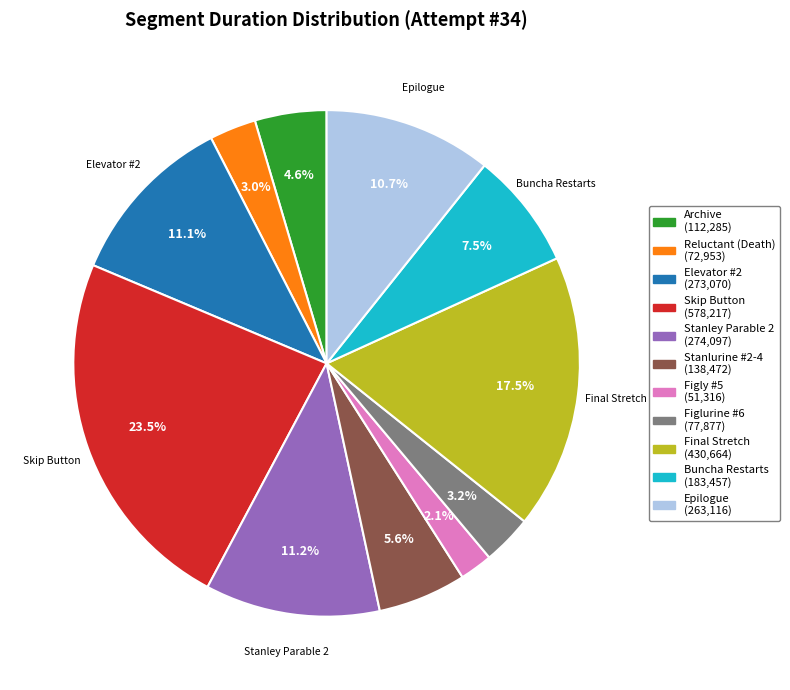

Is there any slice that represents more than half of the pie?

No